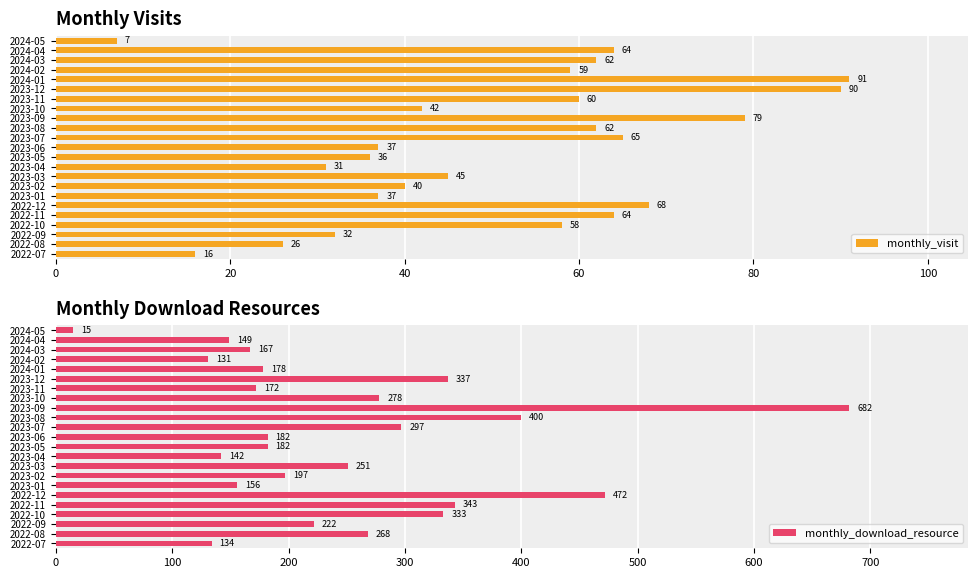

How many bars are there in total?

46